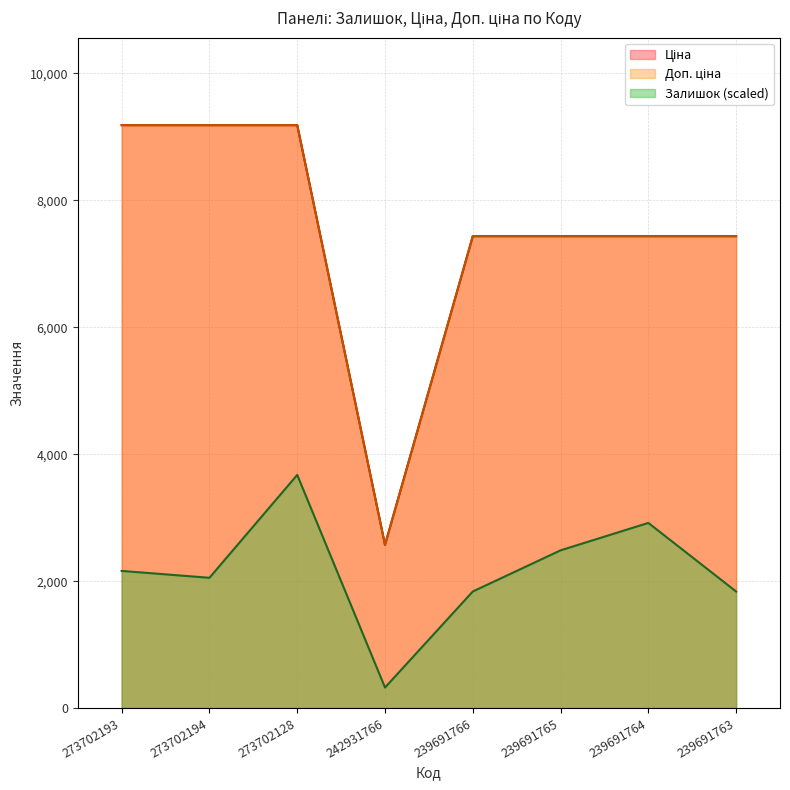

Which series changed the most between 273702128 and 239691763?

Залишок (scaled)